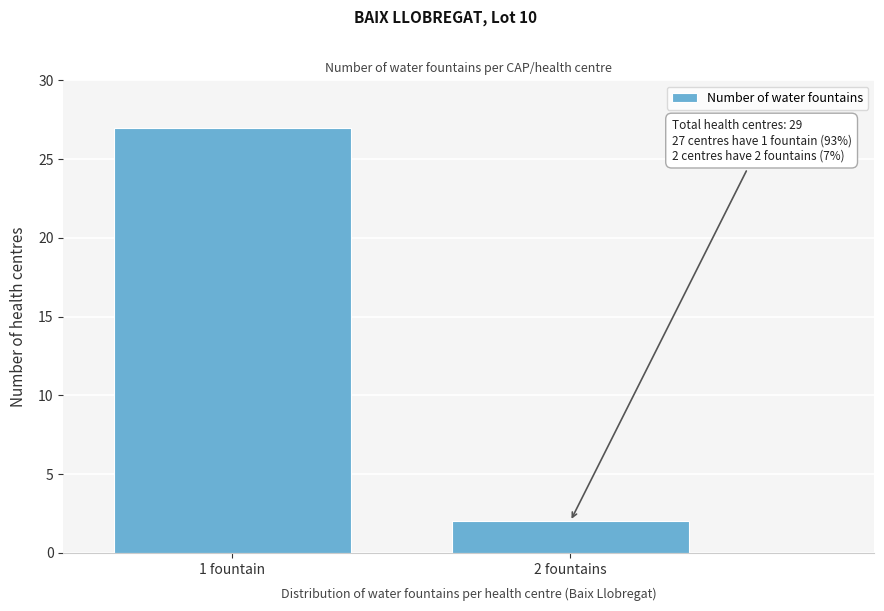

Reading left to right, extract all data points from this chart.

27	2